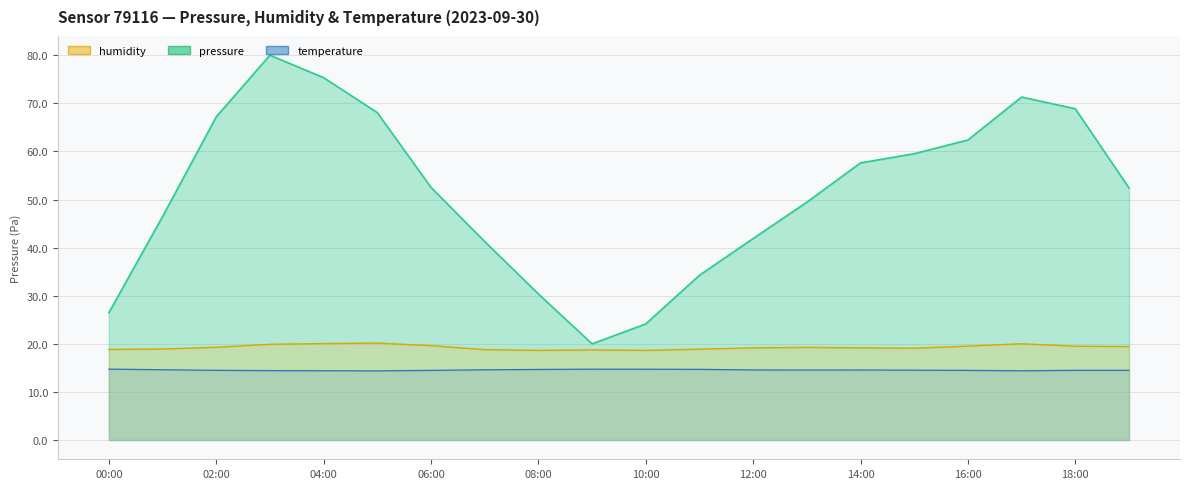

How many data points in pressure are above 52?

11